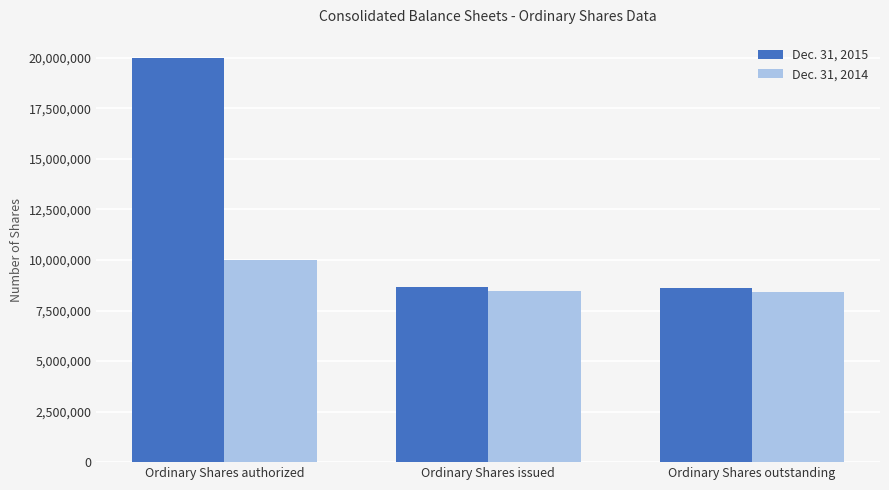

What position from the right is Ordinary Shares authorized?

3